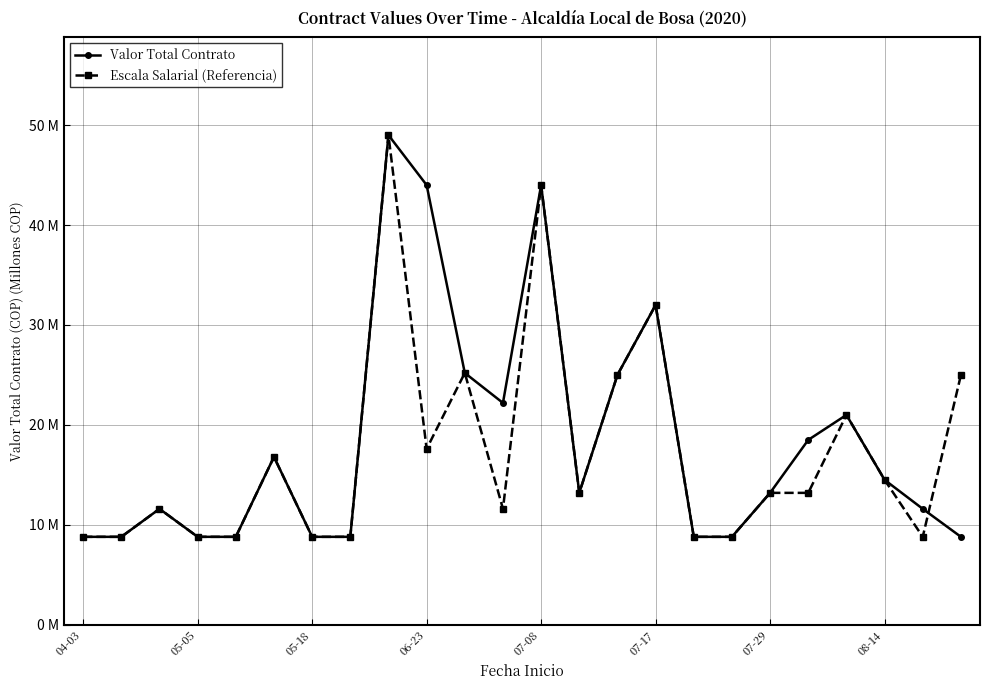

Does the chart have visible grid lines?

Yes